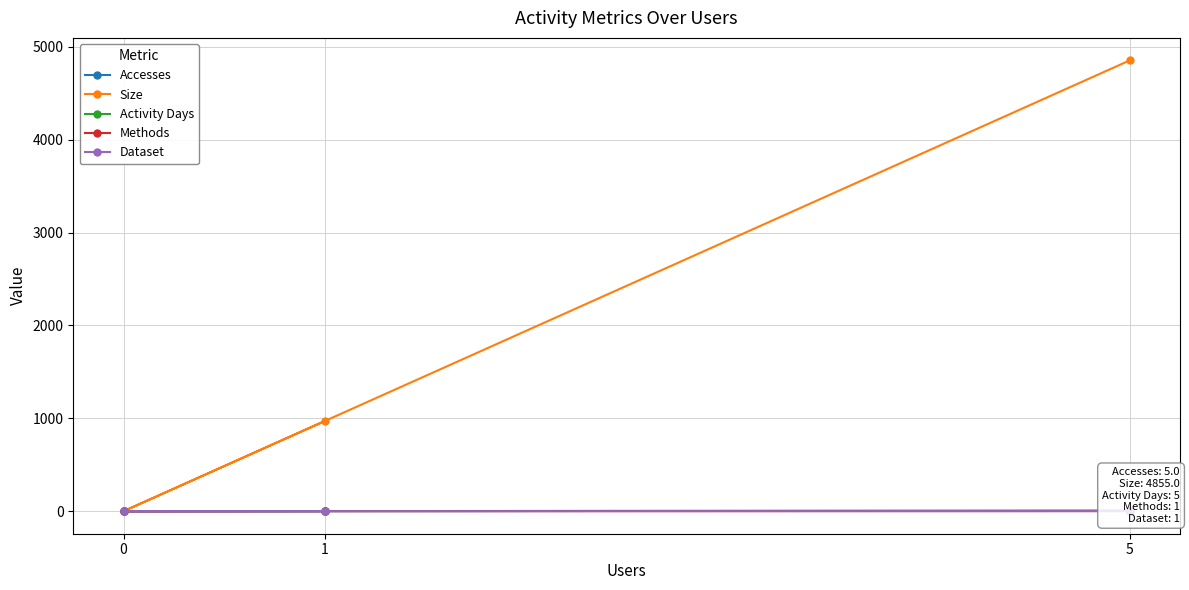

Between 1 and 0, which series saw the biggest shift?

Size